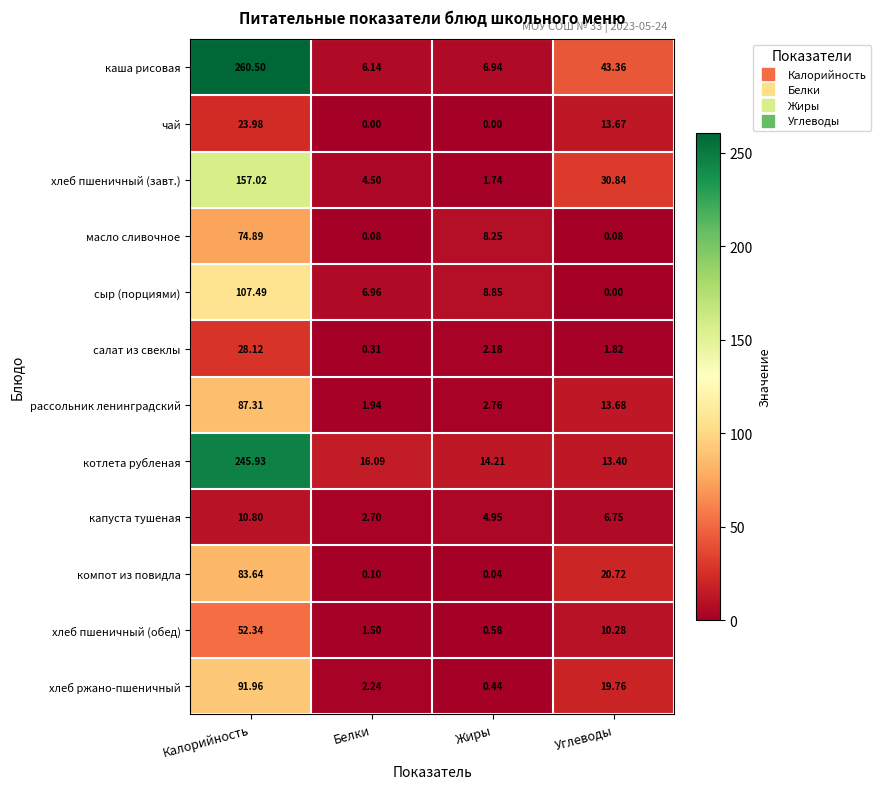

What is the maximum value shown in the chart?

260.5